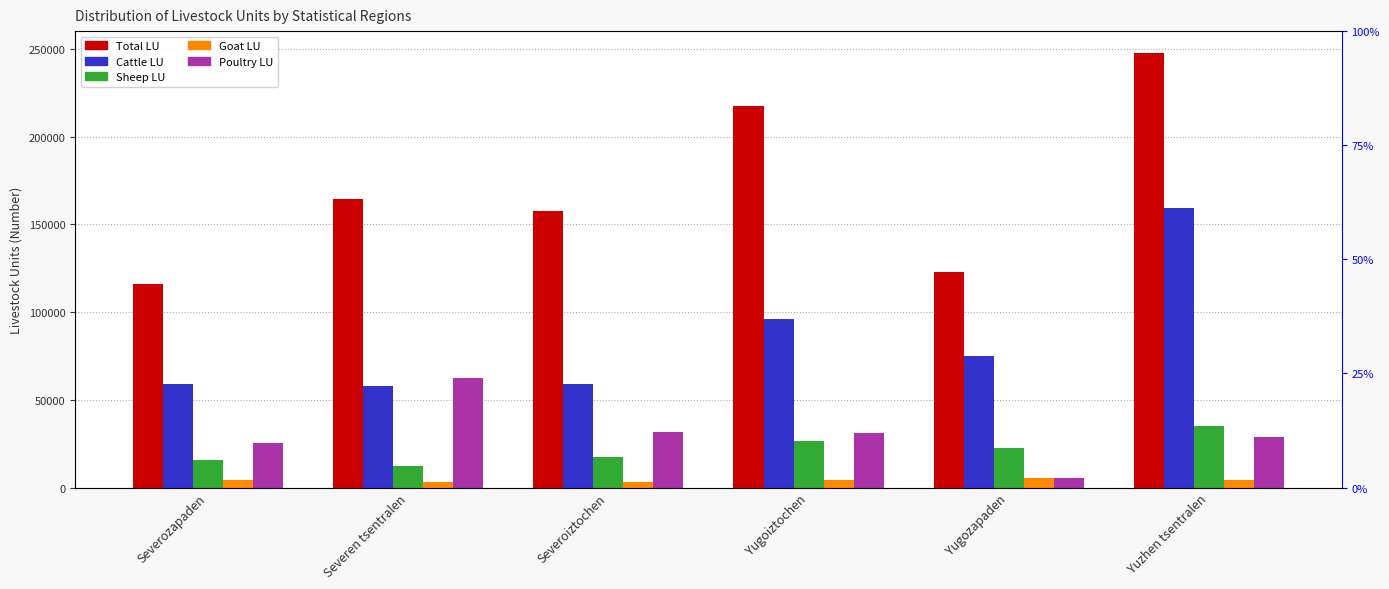

True or false: Sheep LU has a value of 22454.7 at Yugozapaden.

True